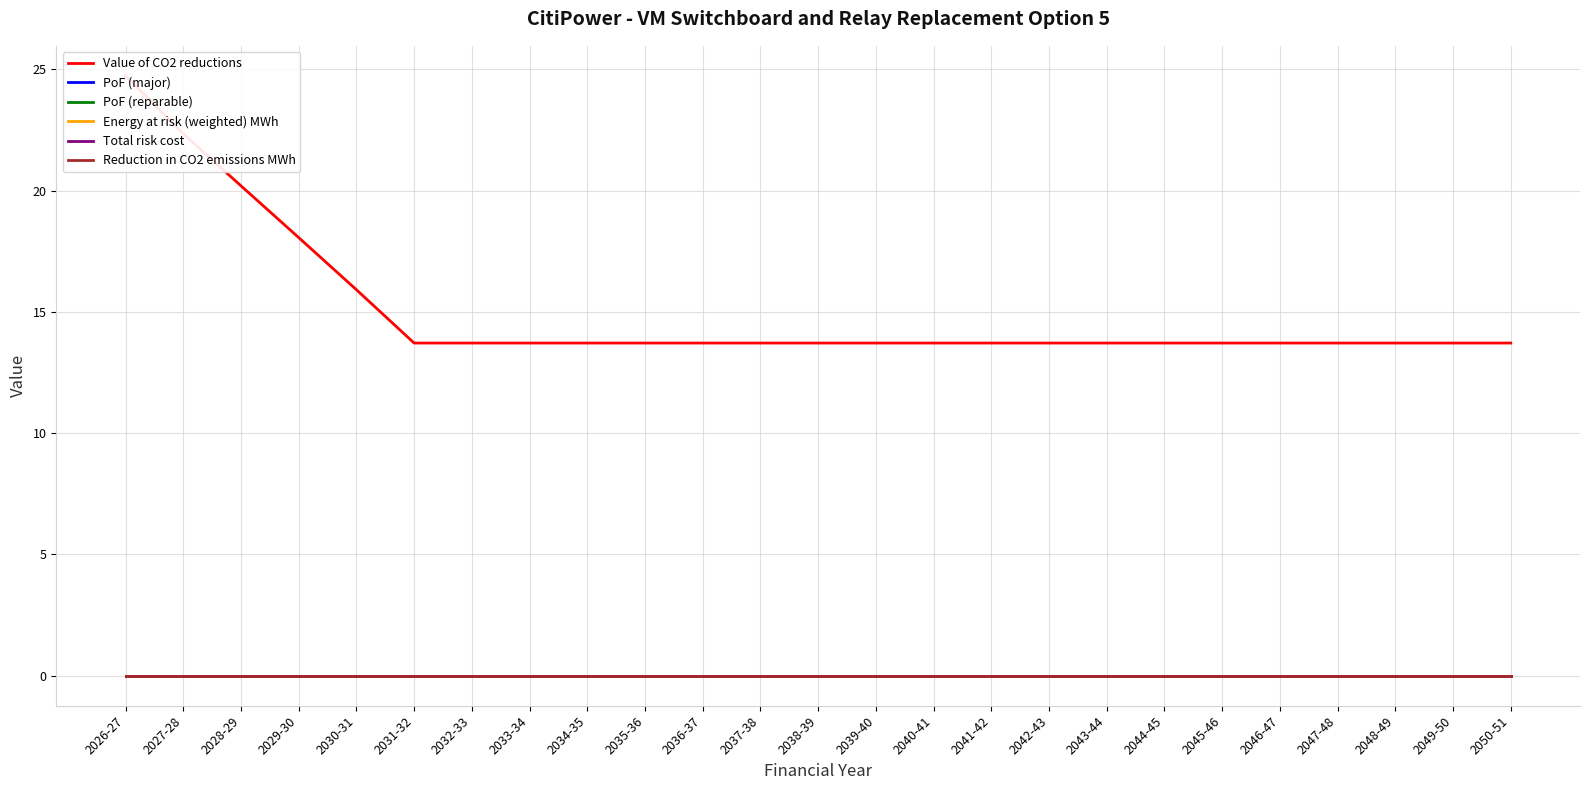

Reading left to right, extract all data points from this chart.

Value of CO2 reductions: 2026-27=24.7	2027-28=22.3	2028-29=20.2	2029-30=18.1	2030-31=15.9	2031-32=13.7	2032-33=13.7	2033-34=13.7	2034-35=13.7	2035-36=13.7	2036-37=13.7	2037-38=13.7	2038-39=13.7	2039-40=13.7	2040-41=13.7	2041-42=13.7	2042-43=13.7	2043-44=13.7	2044-45=13.7	2045-46=13.7	2046-47=13.7	2047-48=13.7	2048-49=13.7	2049-50=13.7	2050-51=13.7
PoF (major): 2026-27=0.0	2027-28=0.0	2028-29=0.0	2029-30=0.0	2030-31=0.0	2031-32=0.0	2032-33=0.0	2033-34=0.0	2034-35=0.0	2035-36=0.0	2036-37=0.0	2037-38=0.0	2038-39=0.0	2039-40=0.0	2040-41=0.0	2041-42=0.0	2042-43=0.0	2043-44=0.0	2044-45=0.0	2045-46=0.0	2046-47=0.0	2047-48=0.0	2048-49=0.0	2049-50=0.0	2050-51=0.0
PoF (reparable): 2026-27=0.0	2027-28=0.0	2028-29=0.0	2029-30=0.0	2030-31=0.0	2031-32=0.0	2032-33=0.0	2033-34=0.0	2034-35=0.0	2035-36=0.0	2036-37=0.0	2037-38=0.0	2038-39=0.0	2039-40=0.0	2040-41=0.0	2041-42=0.0	2042-43=0.0	2043-44=0.0	2044-45=0.0	2045-46=0.0	2046-47=0.0	2047-48=0.0	2048-49=0.0	2049-50=0.0	2050-51=0.0
Energy at risk (weighted) MWh: 2026-27=0.0	2027-28=0.0	2028-29=0.0	2029-30=0.0	2030-31=0.0	2031-32=0.0	2032-33=0.0	2033-34=0.0	2034-35=0.0	2035-36=0.0	2036-37=0.0	2037-38=0.0	2038-39=0.0	2039-40=0.0	2040-41=0.0	2041-42=0.0	2042-43=0.0	2043-44=0.0	2044-45=0.0	2045-46=0.0	2046-47=0.0	2047-48=0.0	2048-49=0.0	2049-50=0.0	2050-51=0.0
Total risk cost: 2026-27=0.0	2027-28=0.0	2028-29=0.0	2029-30=0.0	2030-31=0.0	2031-32=0.0	2032-33=0.0	2033-34=0.0	2034-35=0.0	2035-36=0.0	2036-37=0.0	2037-38=0.0	2038-39=0.0	2039-40=0.0	2040-41=0.0	2041-42=0.0	2042-43=0.0	2043-44=0.0	2044-45=0.0	2045-46=0.0	2046-47=0.0	2047-48=0.0	2048-49=0.0	2049-50=0.0	2050-51=0.0
Reduction in CO2 emissions MWh: 2026-27=0.0	2027-28=0.0	2028-29=0.0	2029-30=0.0	2030-31=0.0	2031-32=0.0	2032-33=0.0	2033-34=0.0	2034-35=0.0	2035-36=0.0	2036-37=0.0	2037-38=0.0	2038-39=0.0	2039-40=0.0	2040-41=0.0	2041-42=0.0	2042-43=0.0	2043-44=0.0	2044-45=0.0	2045-46=0.0	2046-47=0.0	2047-48=0.0	2048-49=0.0	2049-50=0.0	2050-51=0.0